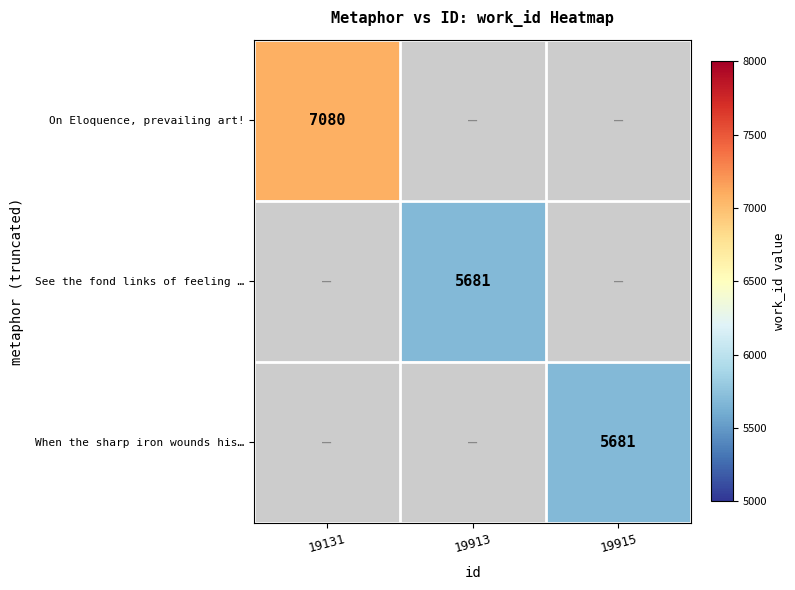

Is the value of On Eloquence, prevailing art! at 19131 greater than the value of See the fond links of feeling … at 19913?

Yes